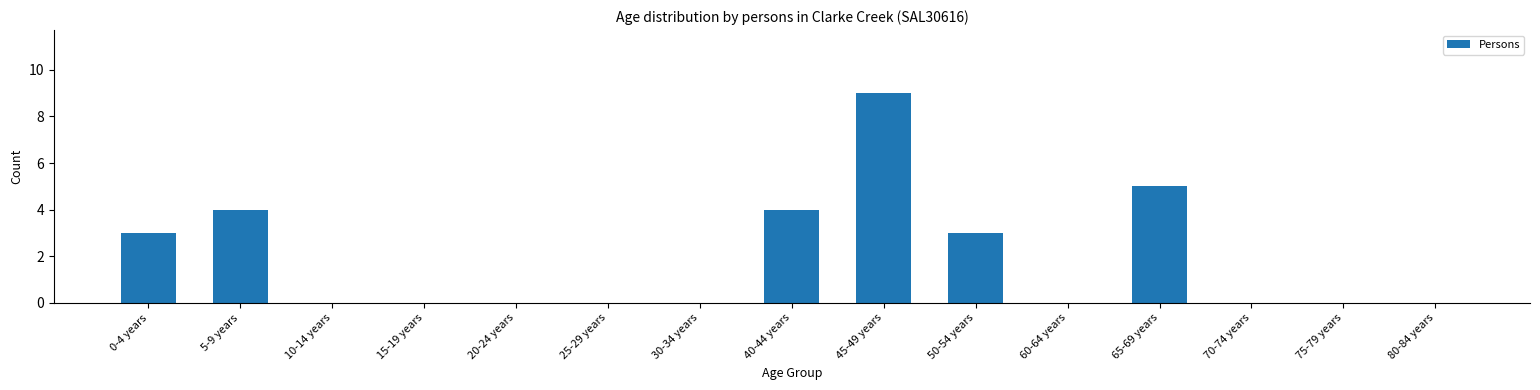

Is it true that the value at 30-34 years is -6?

False